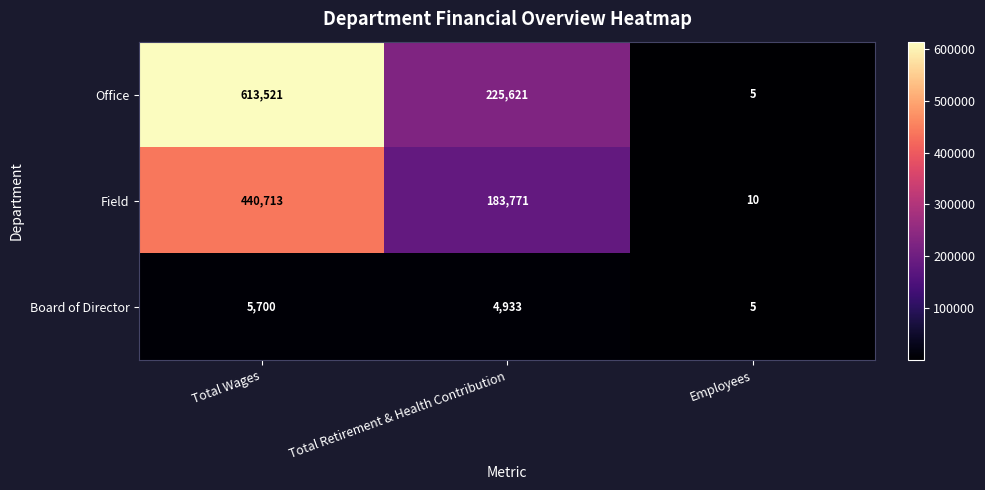

At which category is the sum across all series the highest?

Total Wages